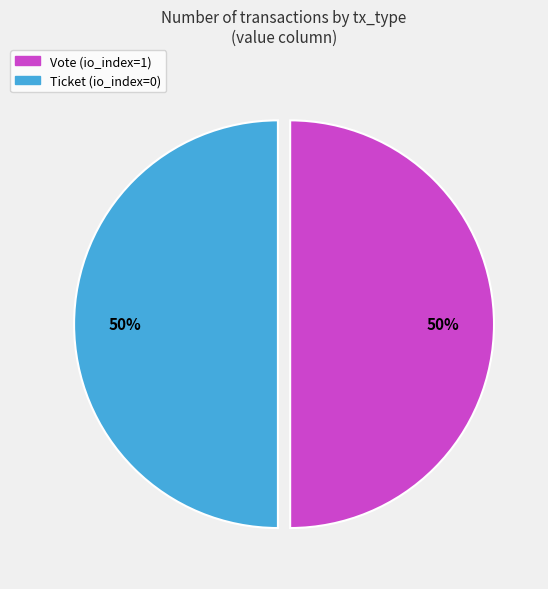

What is the ratio of the value at Vote to the value at Ticket?

1.0